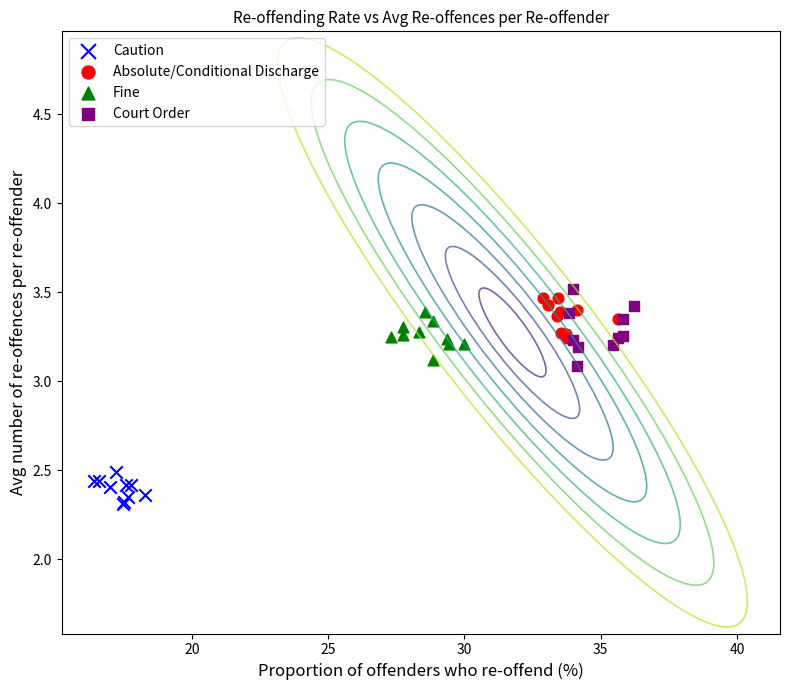

What are all the series names shown in the legend?

Caution, Absolute/Conditional Discharge, Fine, Court Order